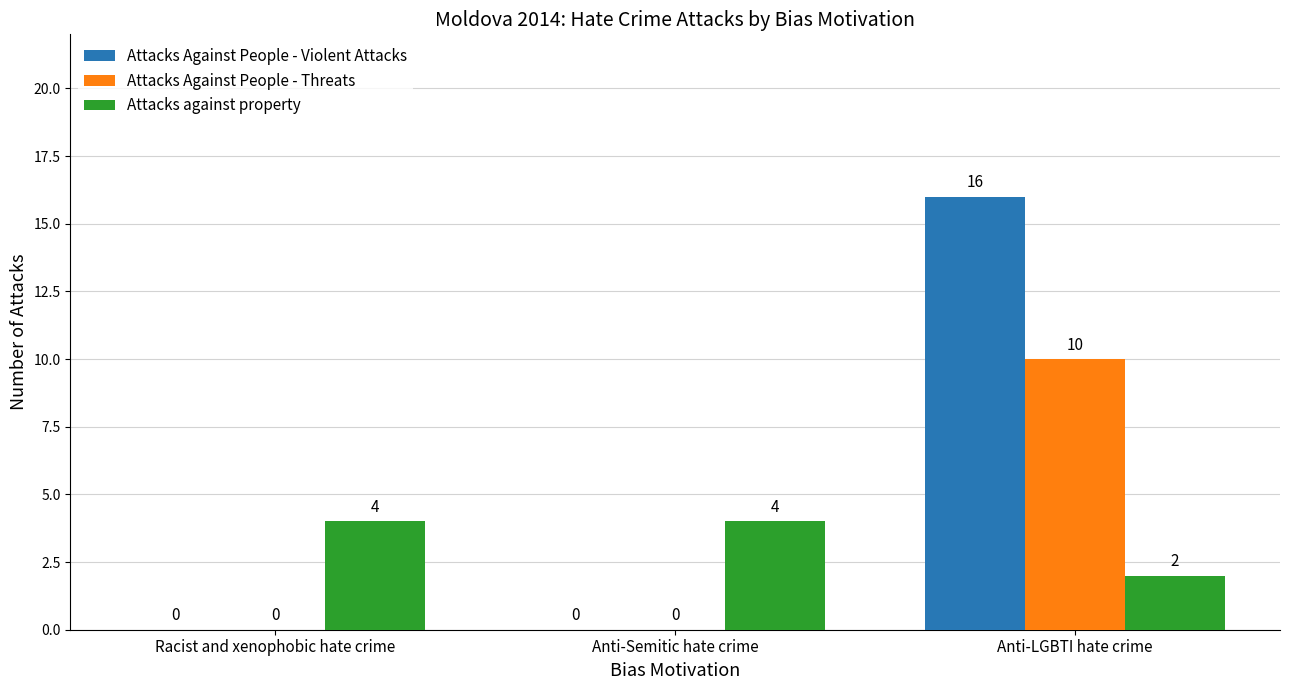

What is the total value across all series at Racist and xenophobic hate crime?

4